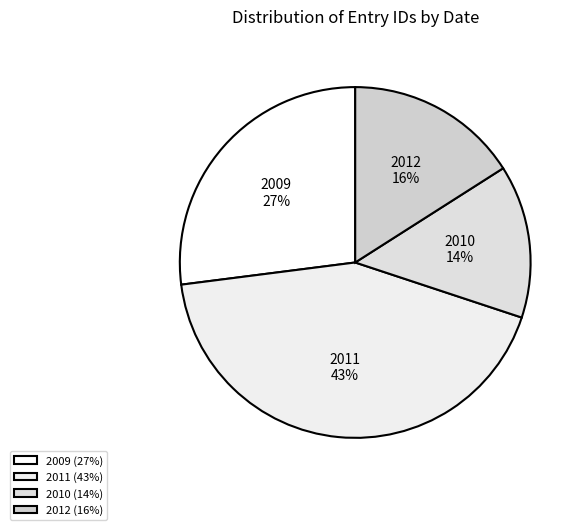

Between 2011 and 2012, which is larger?

2011